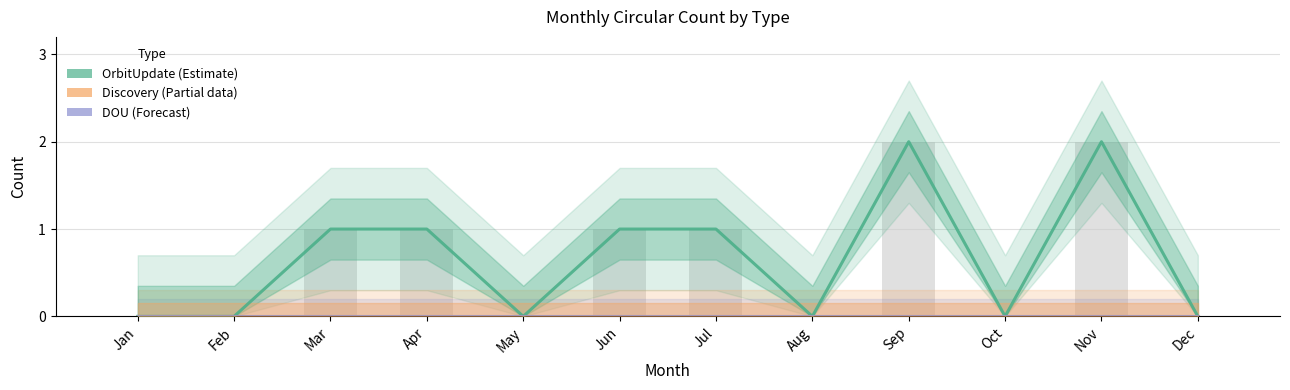

Which series has the largest range (max minus min)?

OrbitUpdate (Estimate)